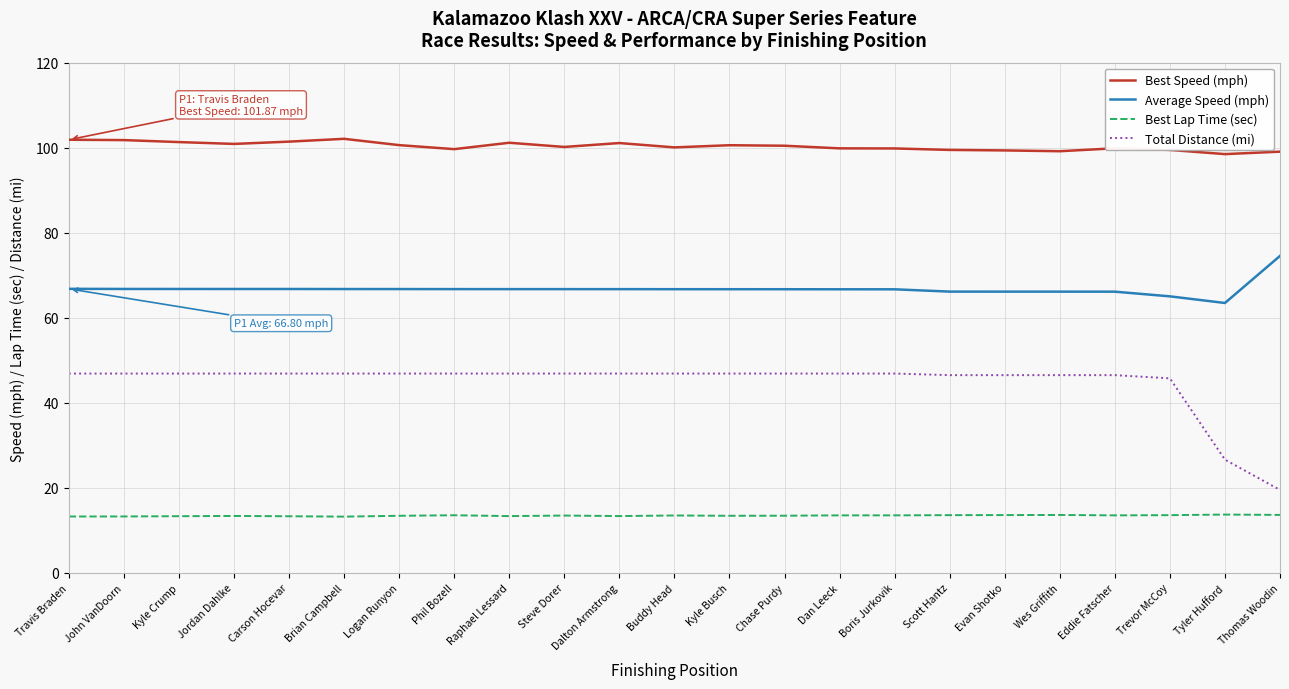

Rank the series by their maximum value, from lowest to highest.

Best Lap Time (sec), Total Distance (mi), Average Speed (mph), Best Speed (mph)